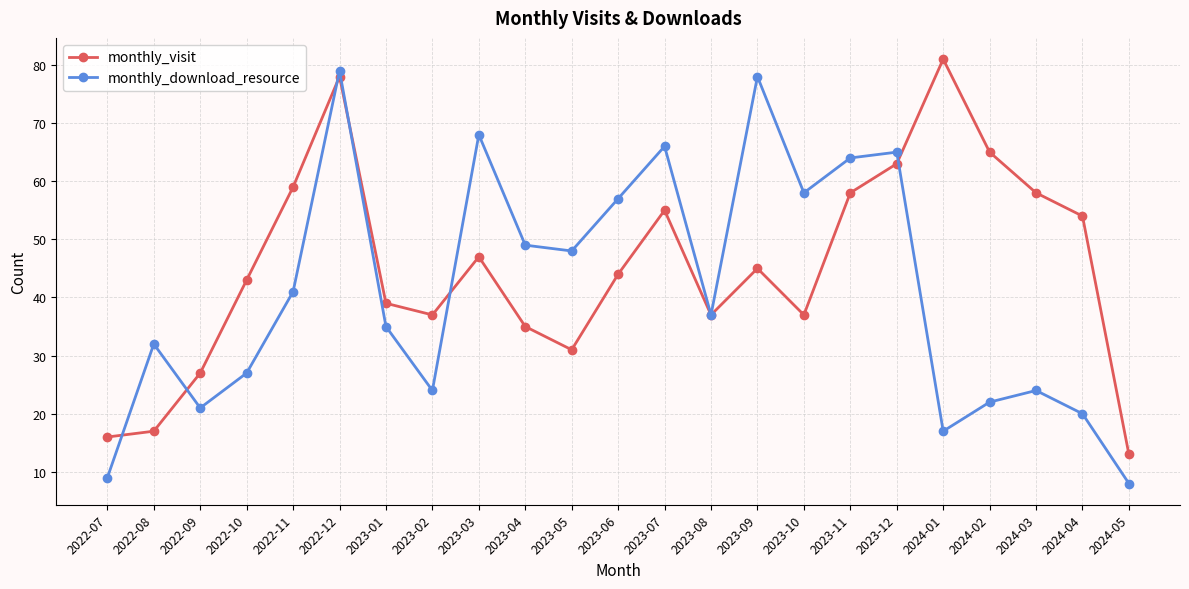

What is the label of the 12th point from the left?

2023-06